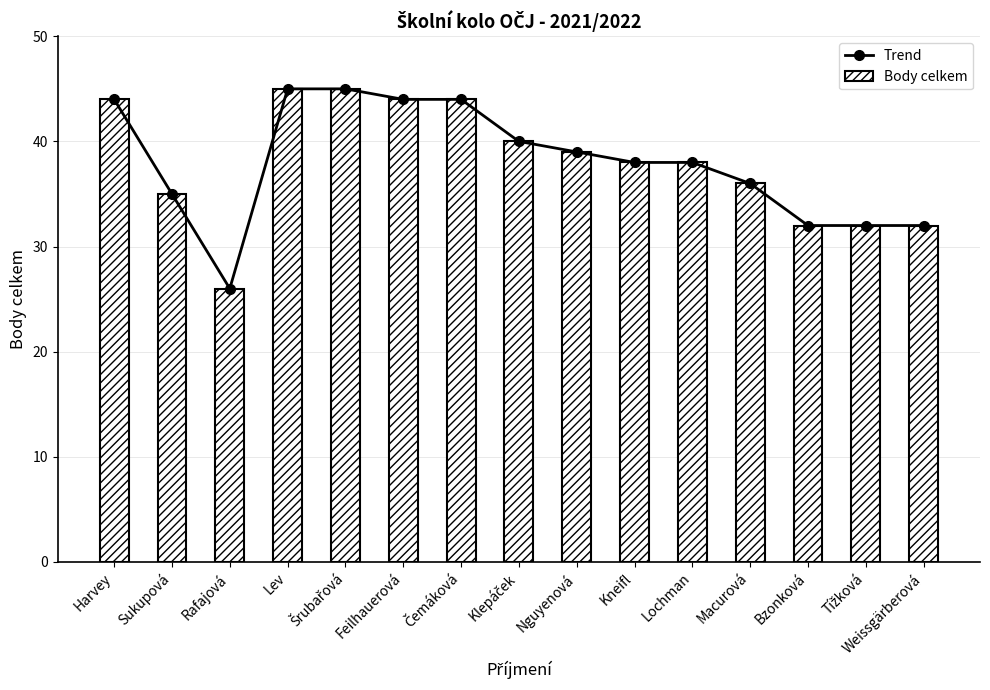

Count the number of categories in the chart.

15